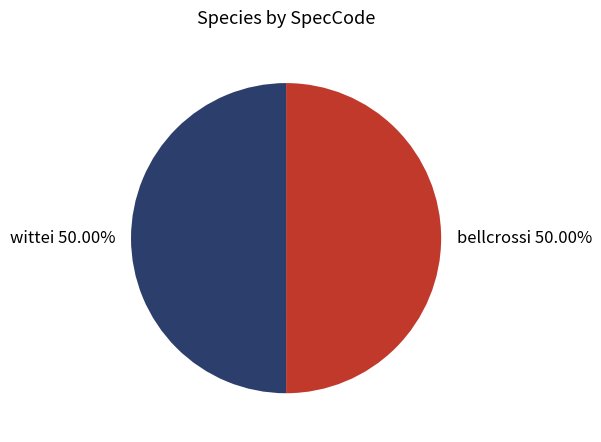

Approximately how many times larger is the value at wittei 50.00% compared to bellcrossi 50.00%?

1.0